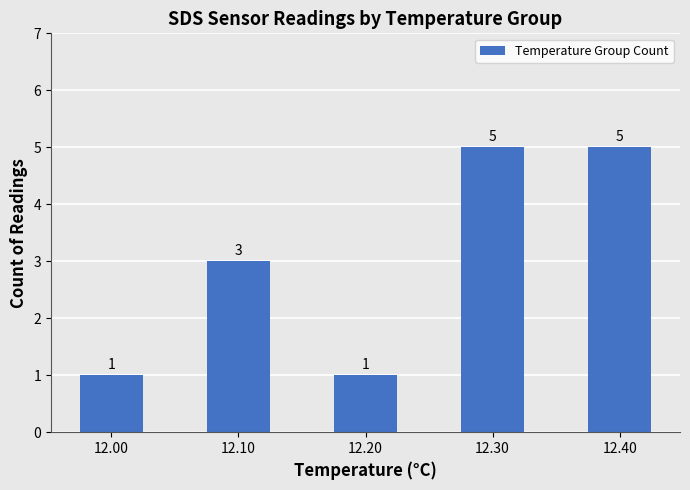

At which label is the value closest to 3?

12.10